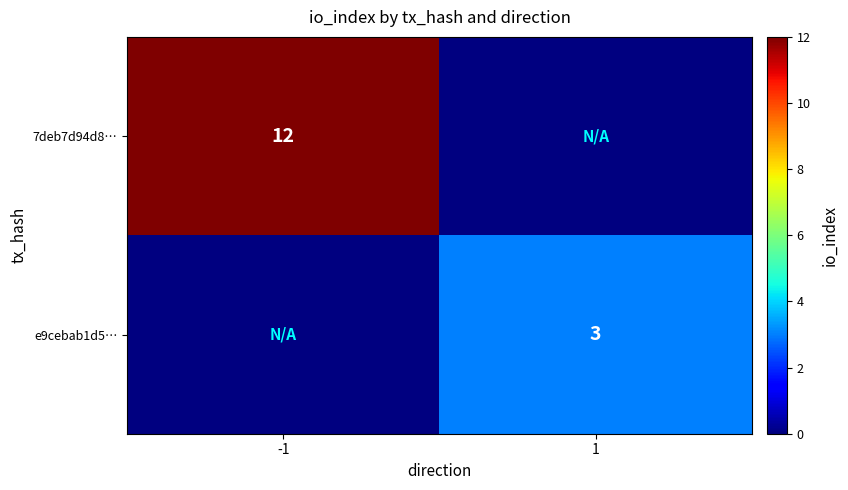

The value of e9cebab1d5… at 1 is 1. True or false?

False